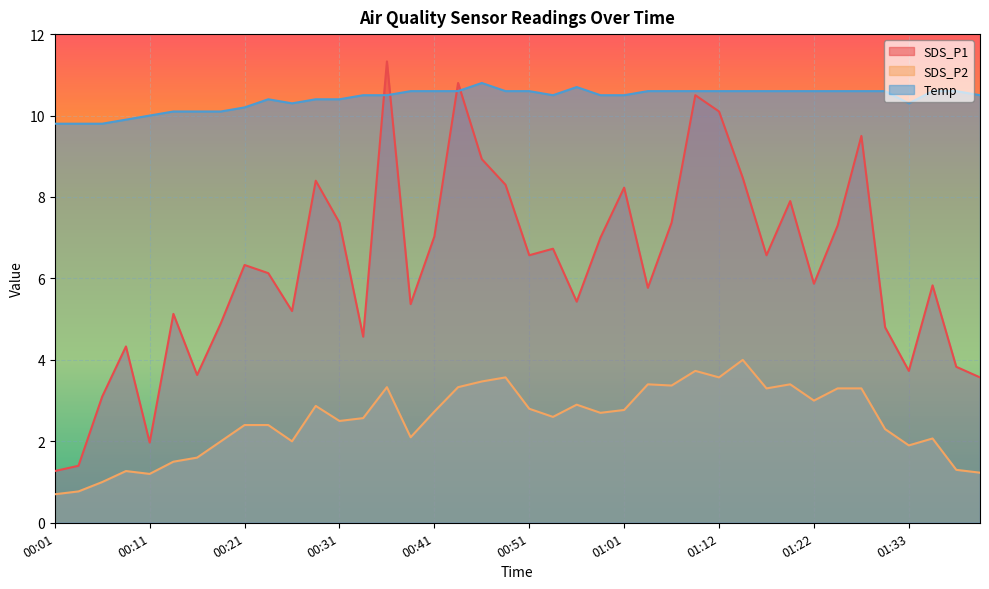

What is the value of the SDS_P1 point at the 17th from the left?

7.0